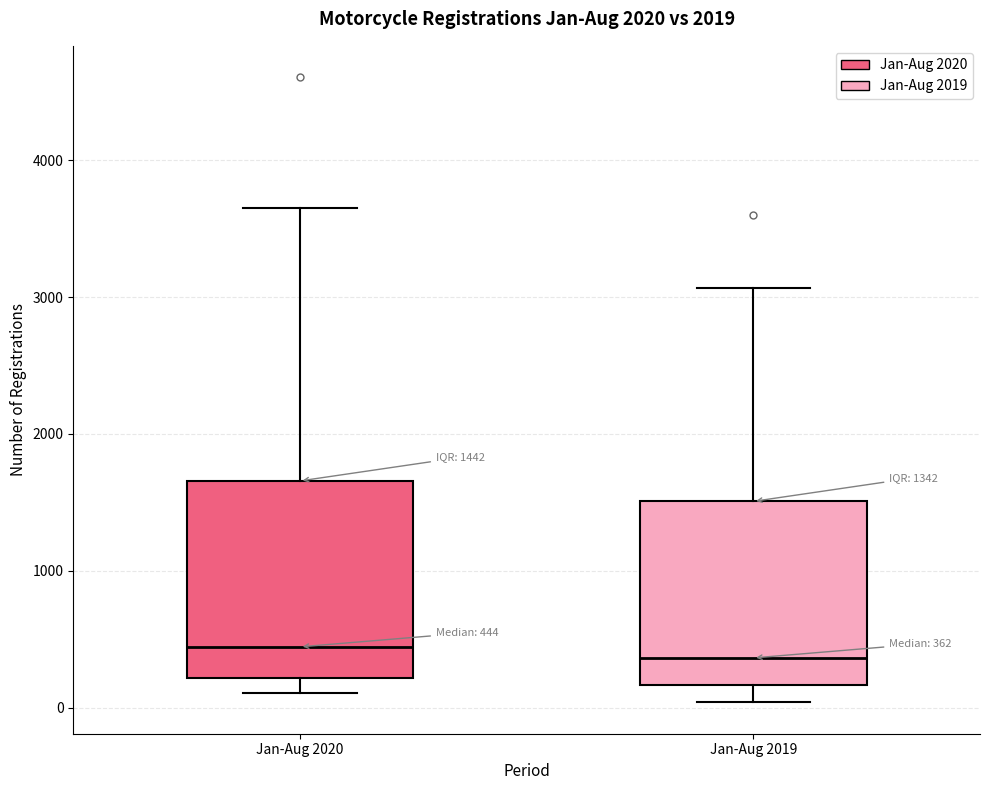

Comparing the boxes themselves (not the whiskers), which one is the tallest?

Jan-Aug 2020